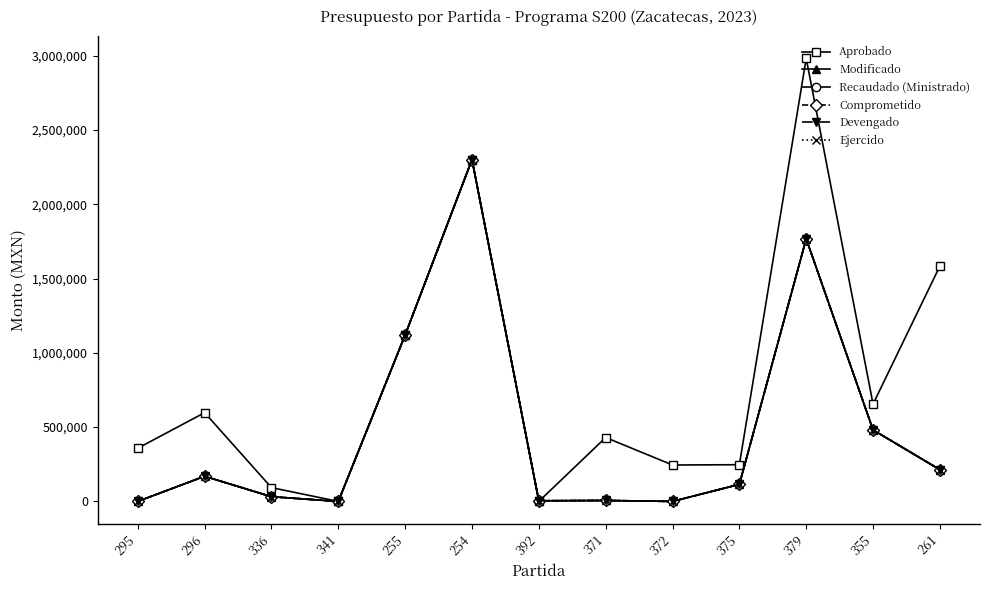

Is the value of Aprobado at 296 greater than the value of Recaudado (Ministrado) at 379?

No